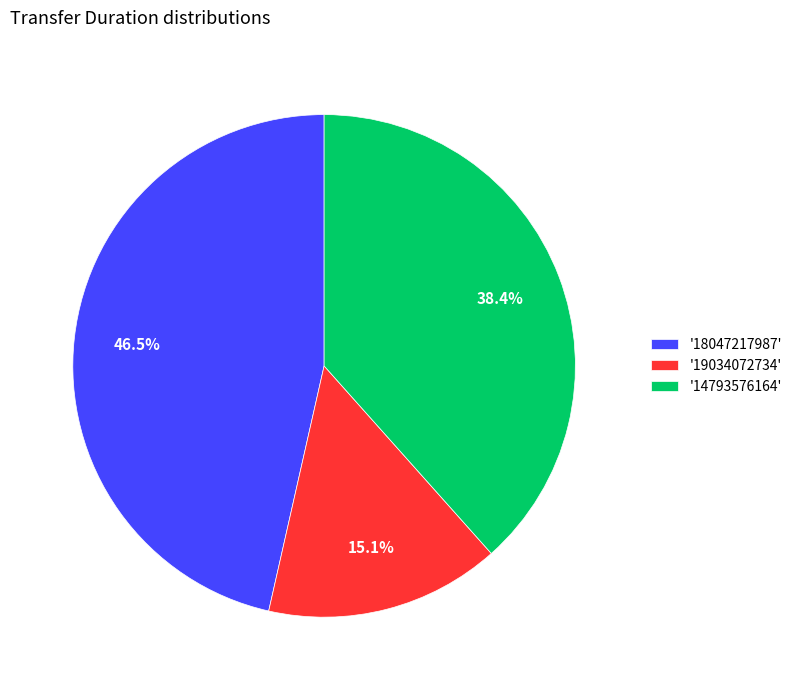

Rank the categories by value from highest to lowest.

'18047217987', '14793576164', '19034072734'